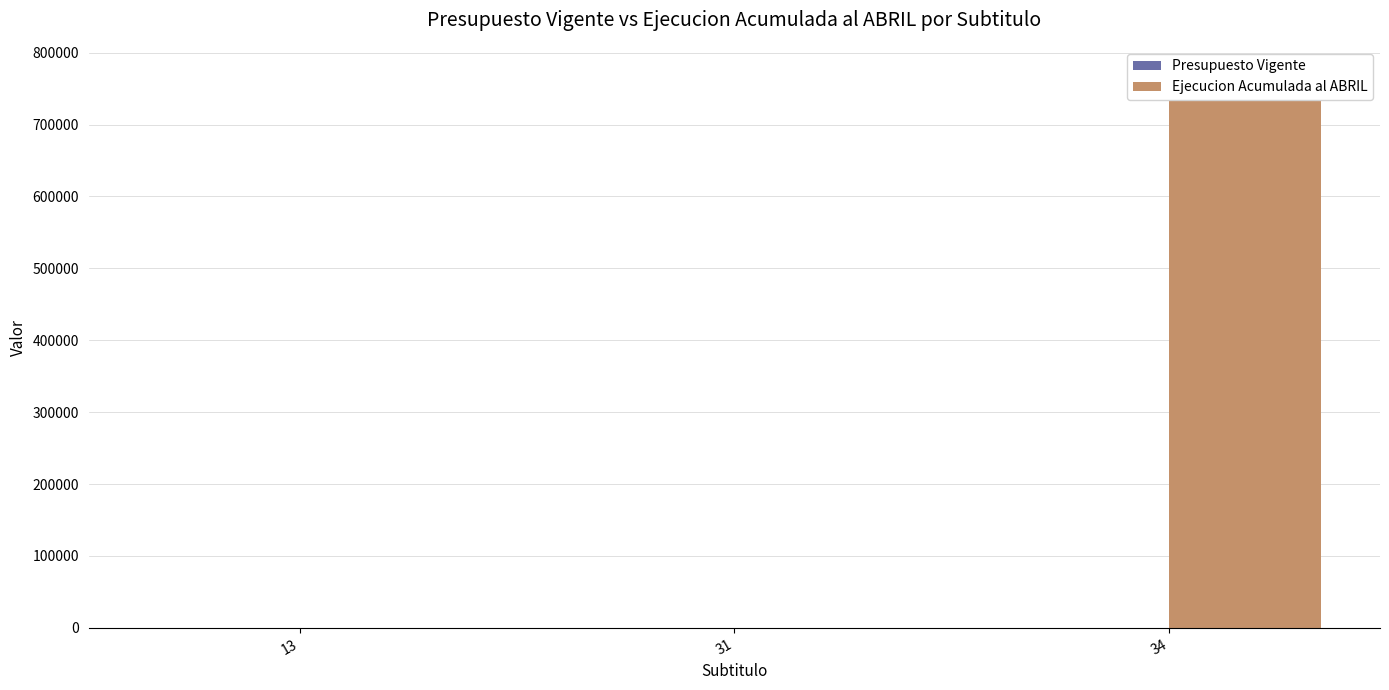

What is the spread (max minus min) of values at 31?

20